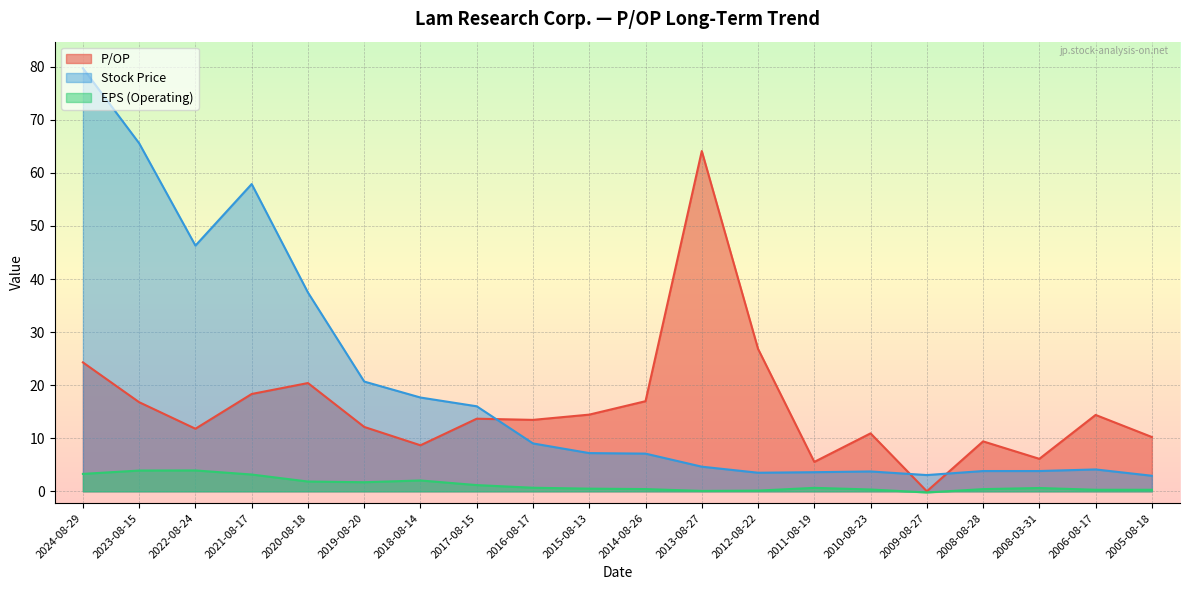

What is the label of the 7th point from the left?

2018-08-14